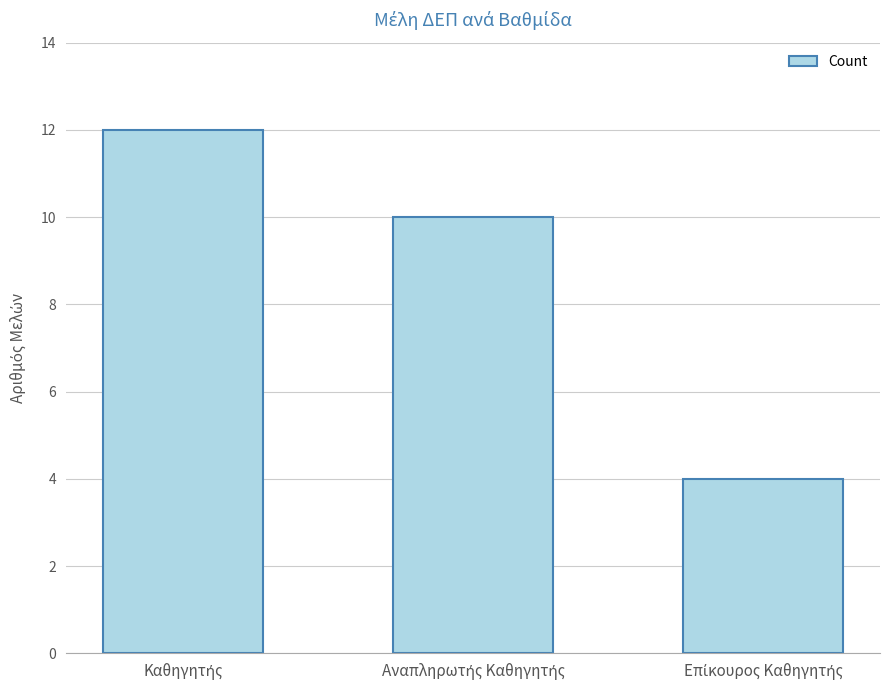

What is the value of the 1st bar from the left?

12